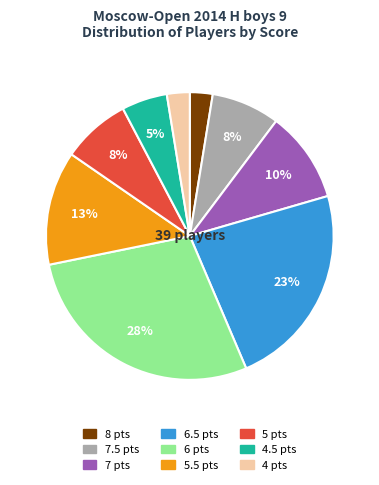

Is there a majority slice in this chart?

No